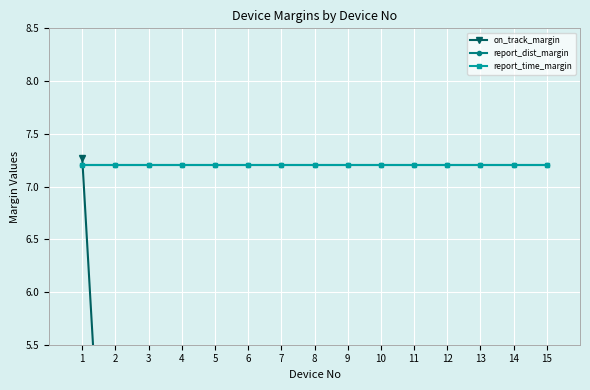

True or false: report_time_margin and report_dist_margin intersect in this chart.

False